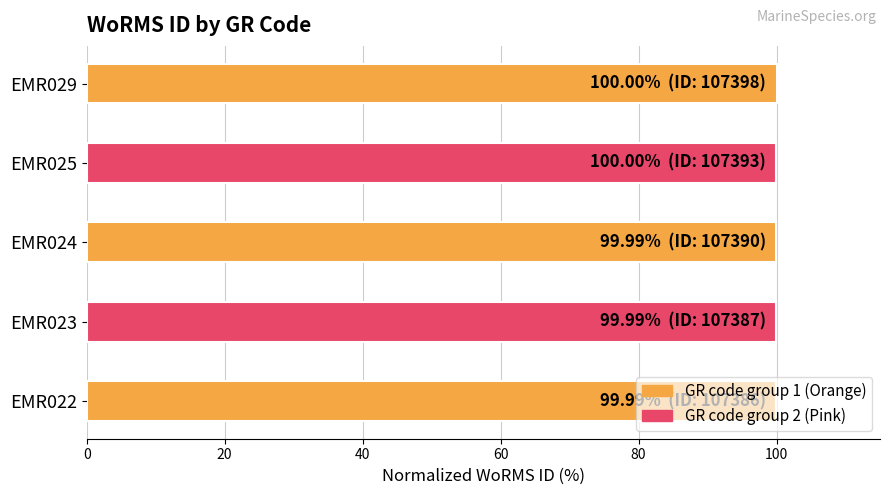

What is the smallest value displayed?

100.0